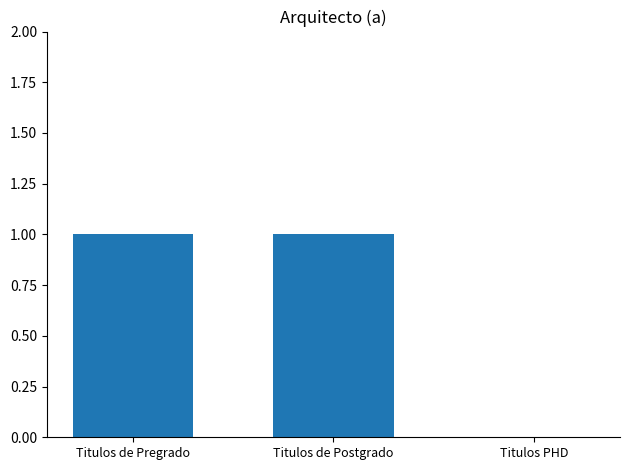

Which has a higher value, Titulos de Postgrado or Titulos PHD?

Titulos de Postgrado